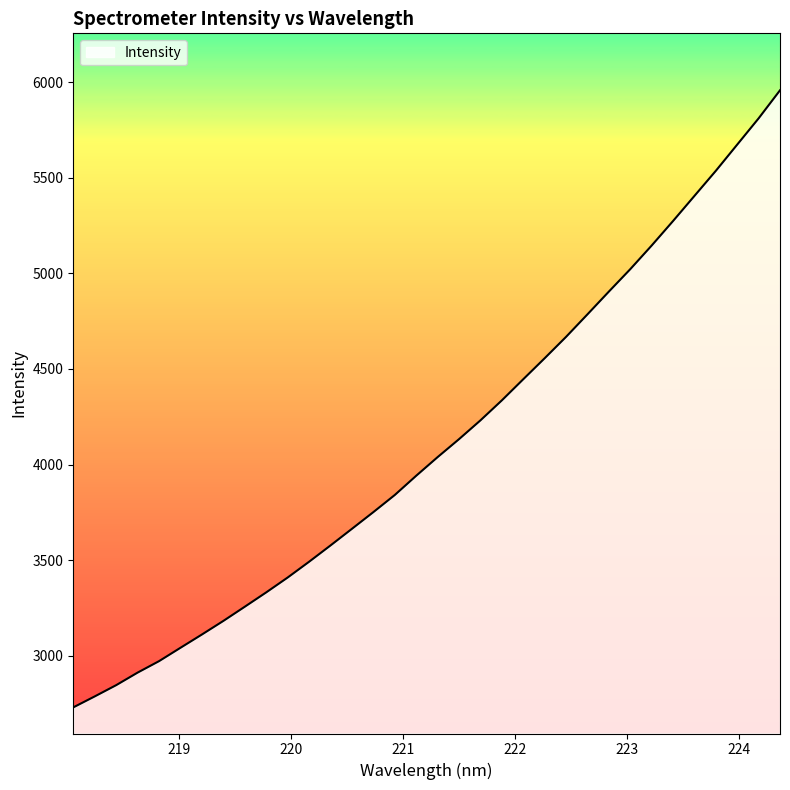

What is the maximum value shown in the chart?

5956.7